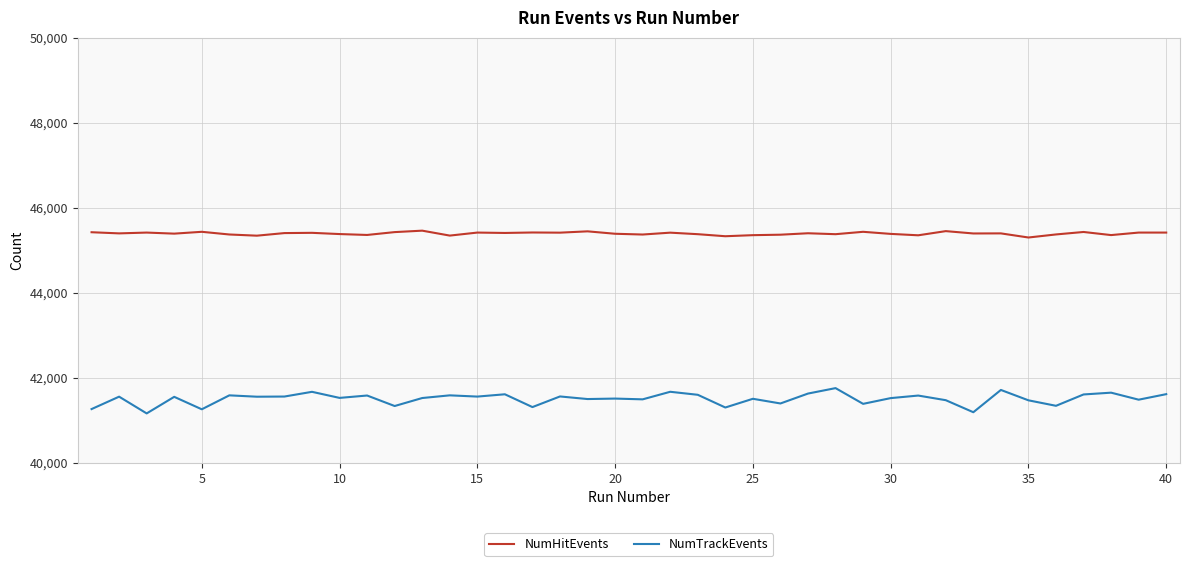

Rank the series by their maximum value, from lowest to highest.

NumTrackEvents, NumHitEvents